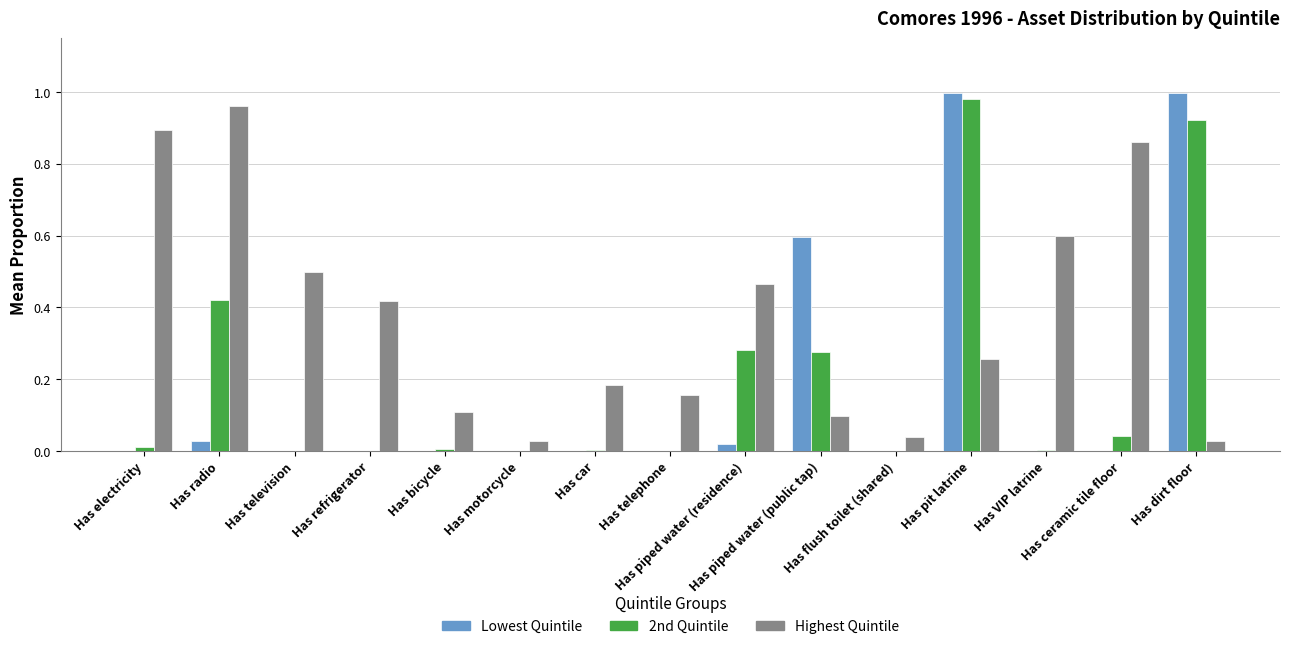

Which series has the largest total across all categories?

Highest Quintile